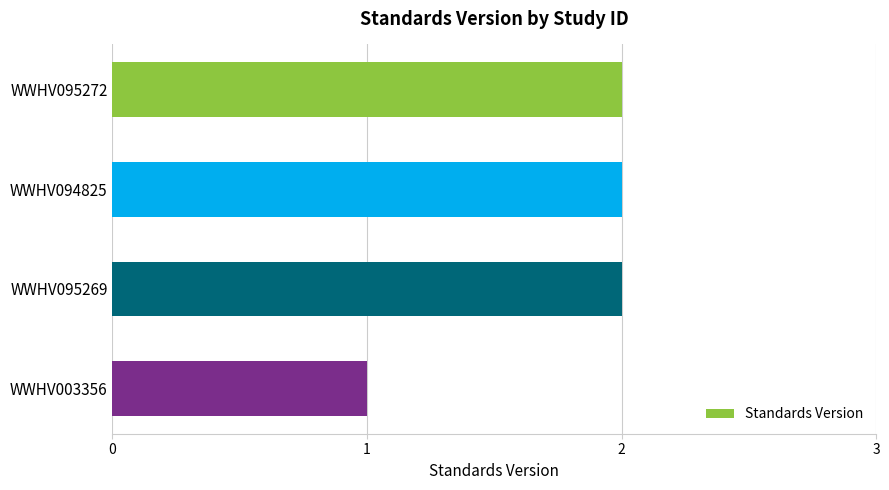

The value at WWHV094825 is 2. True or false?

True